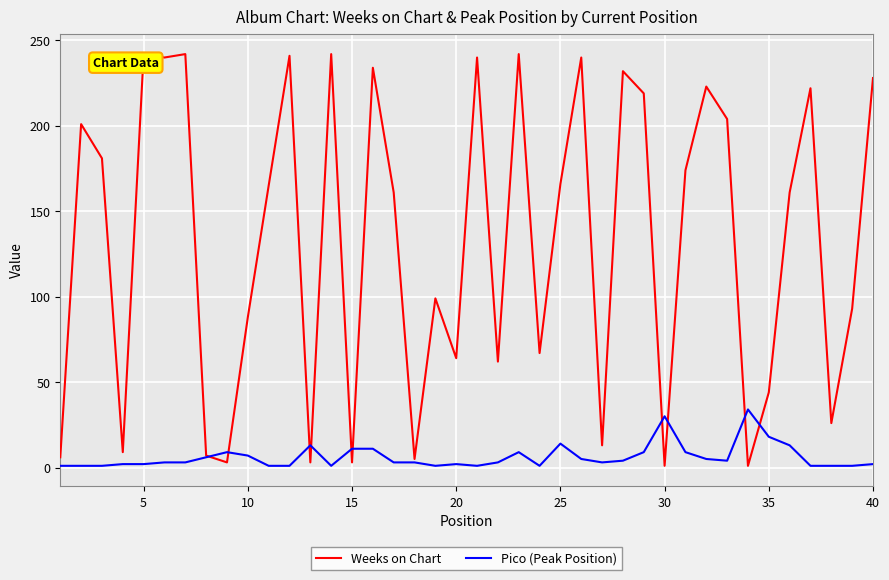

What is the difference between the maximum and second lowest values in the Weeks on Chart series?

241